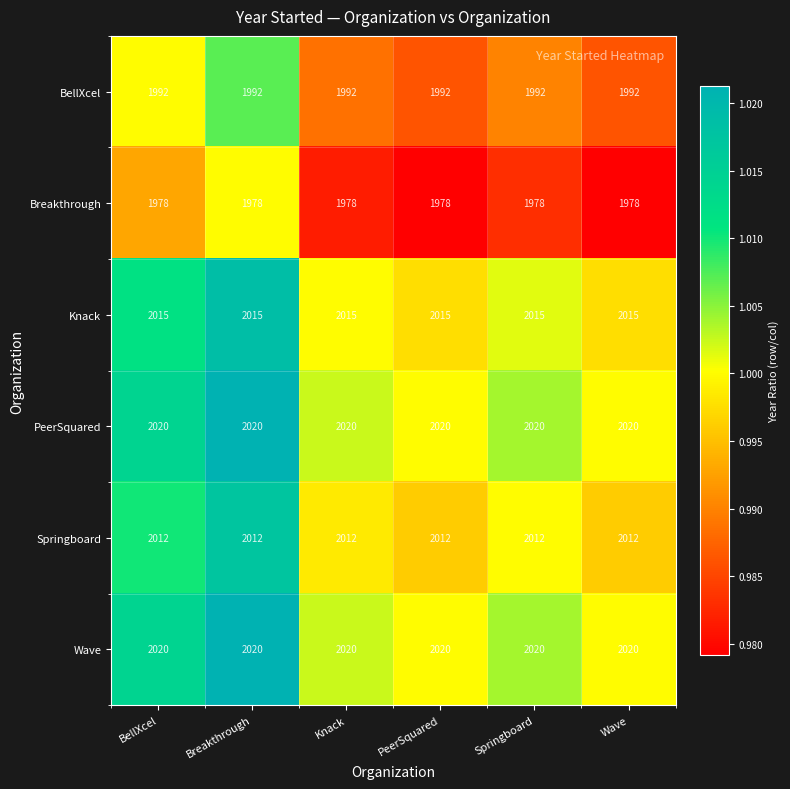

How many series are shown in this chart?

6